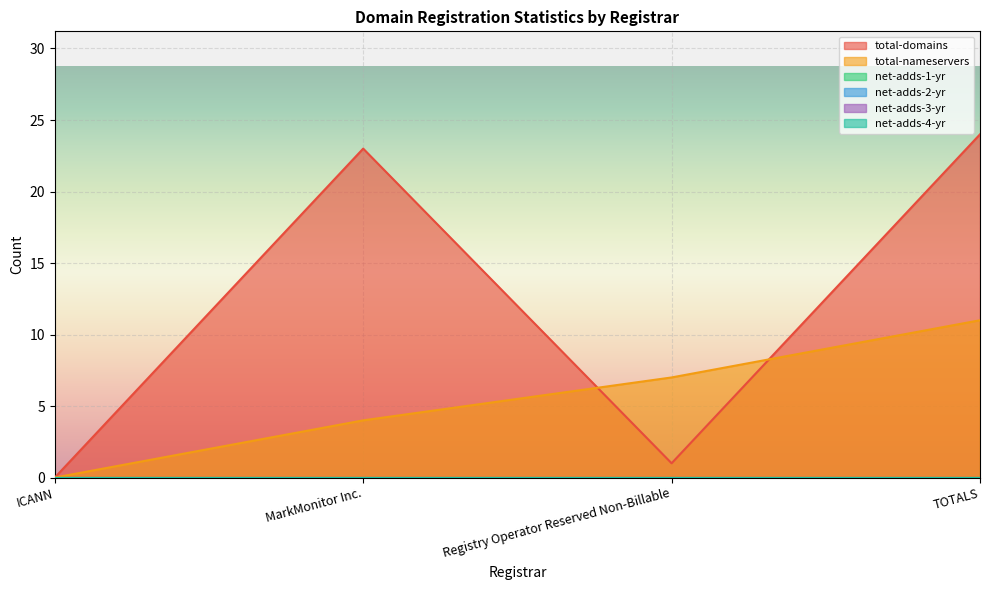

Which category has the highest value in the net-adds-1-yr series?

ICANN